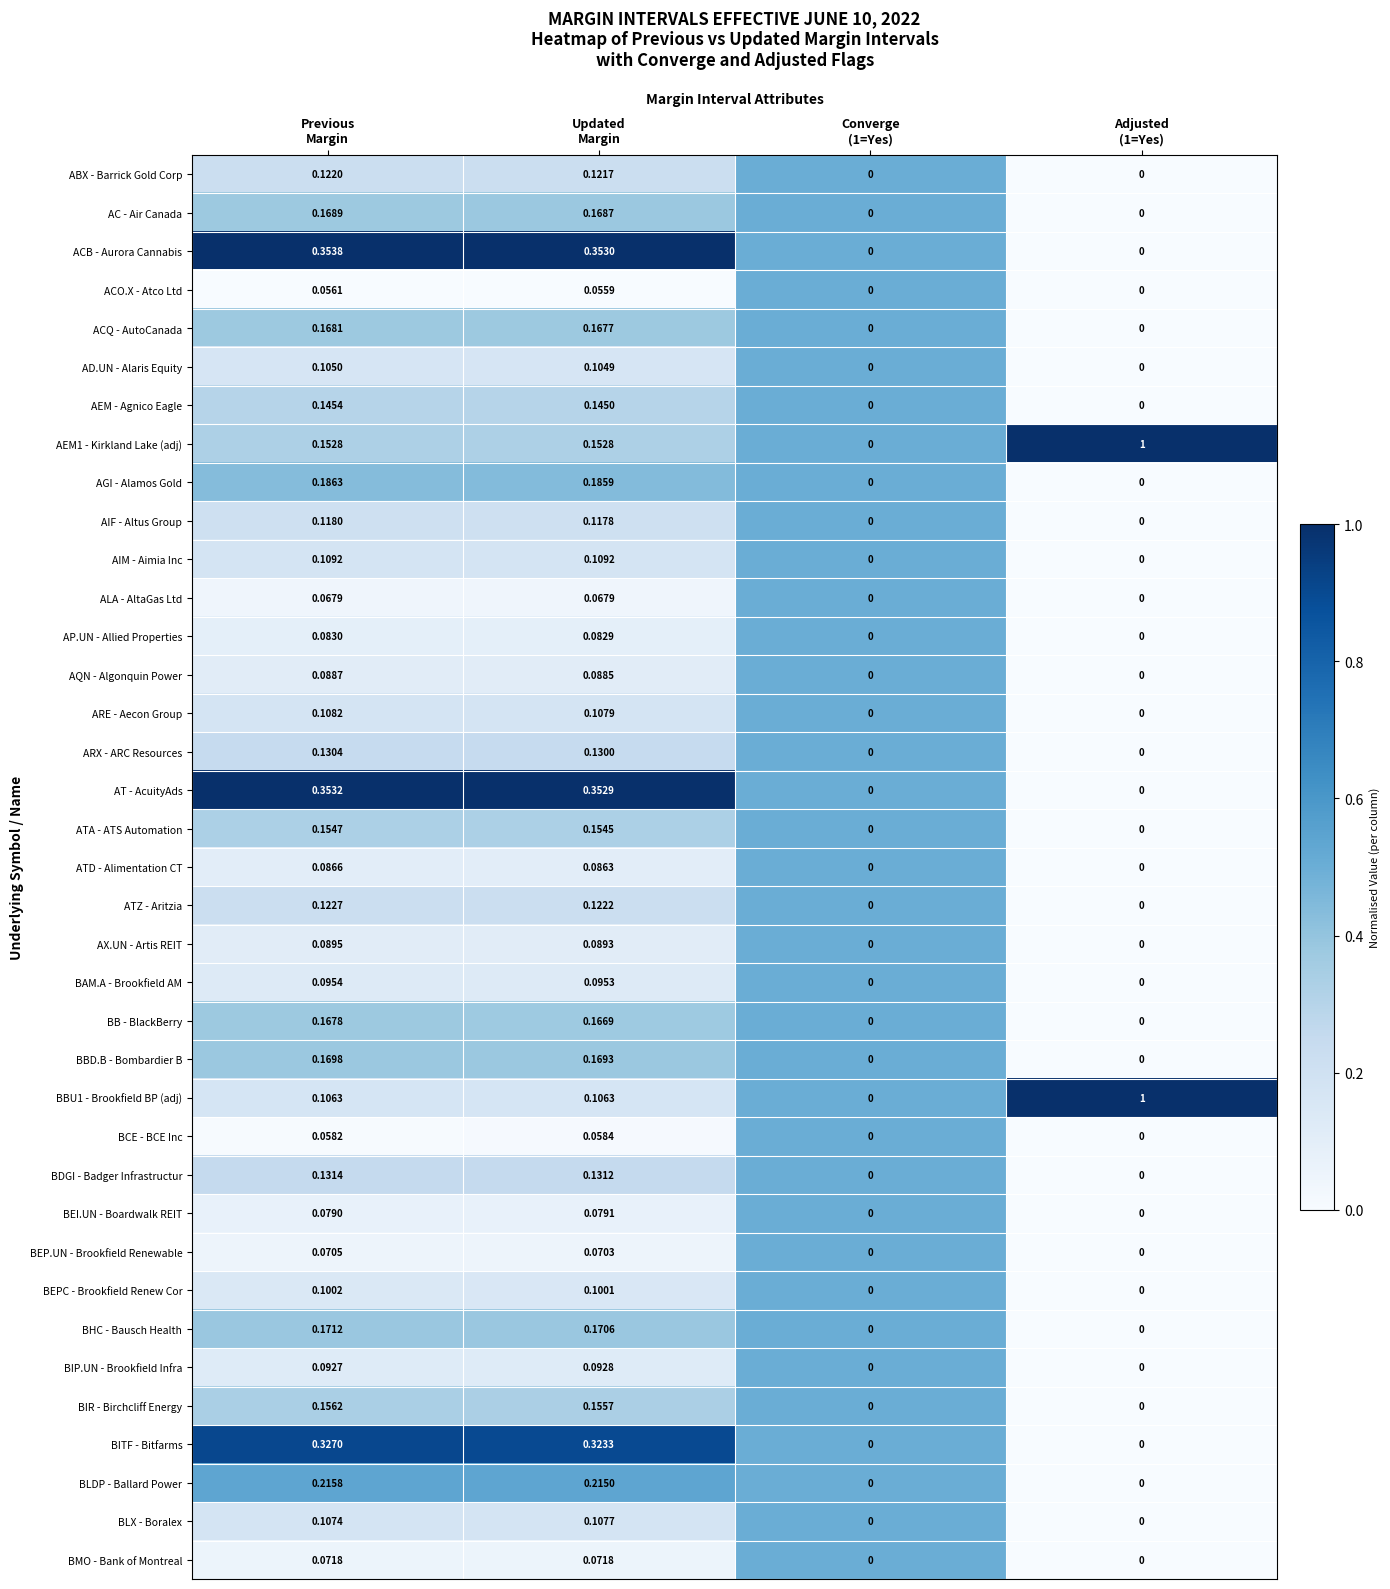

Count the number of categories in the chart.

4